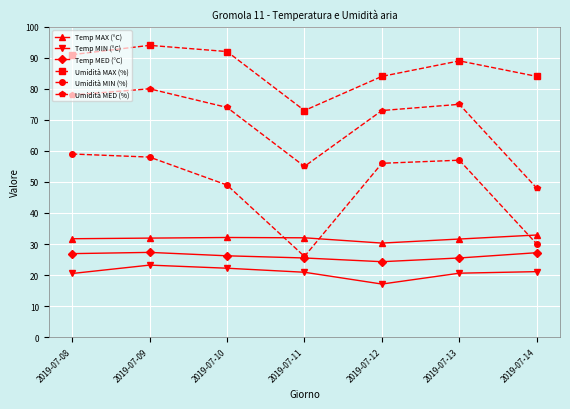

How many data points does each series have?

7